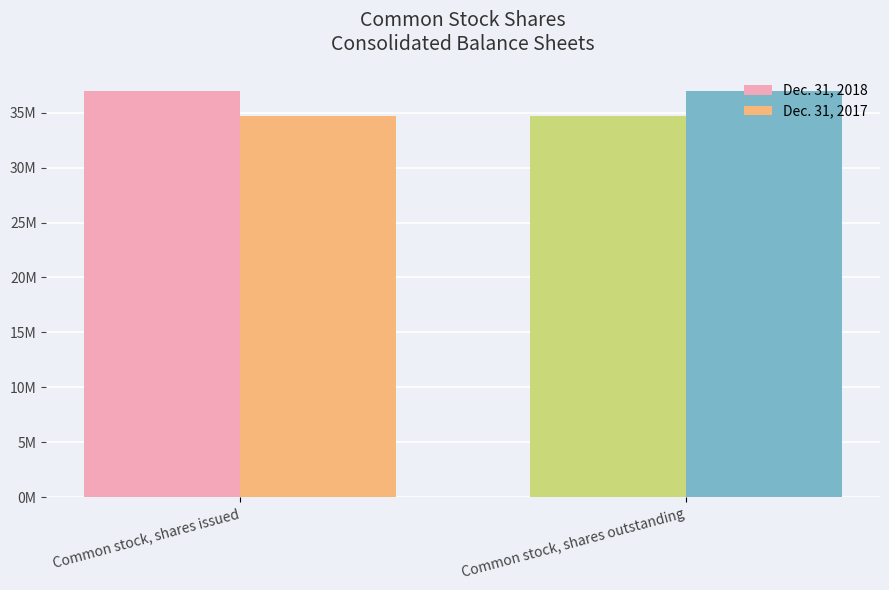

The Dec. 31, 2017 series shows 34651087 at Common stock, shares issued. True or false?

True